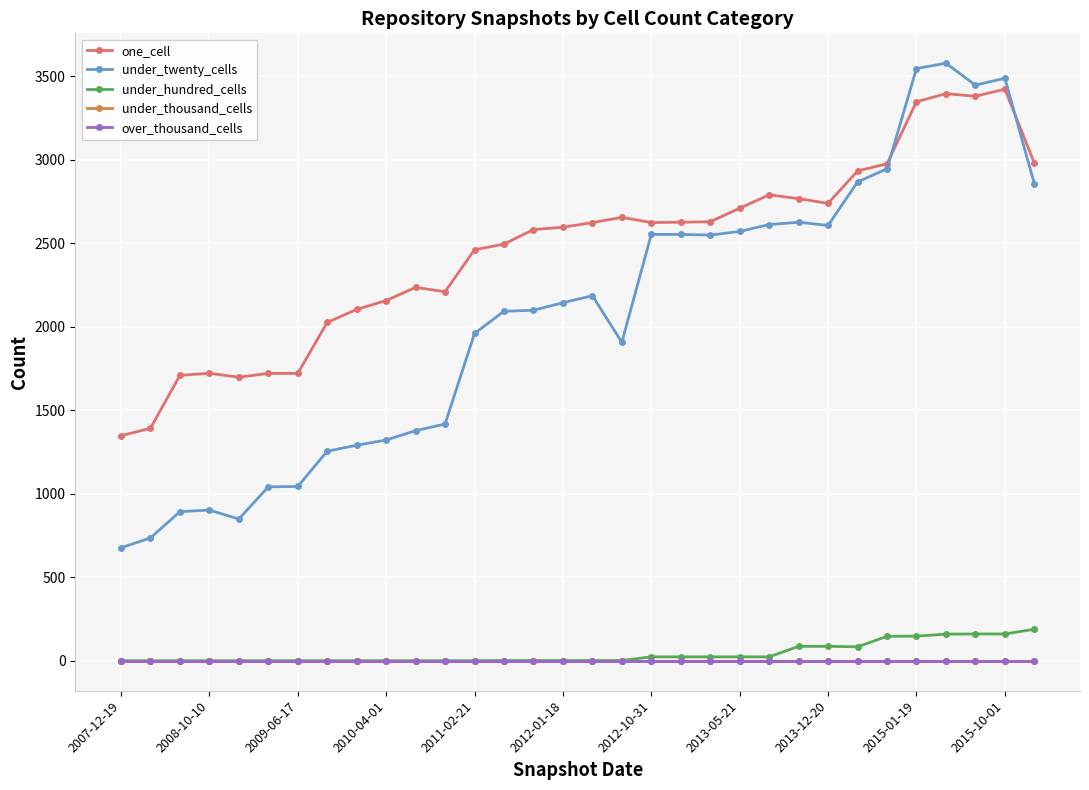

True or false: under_hundred_cells and one_cell intersect in this chart.

False